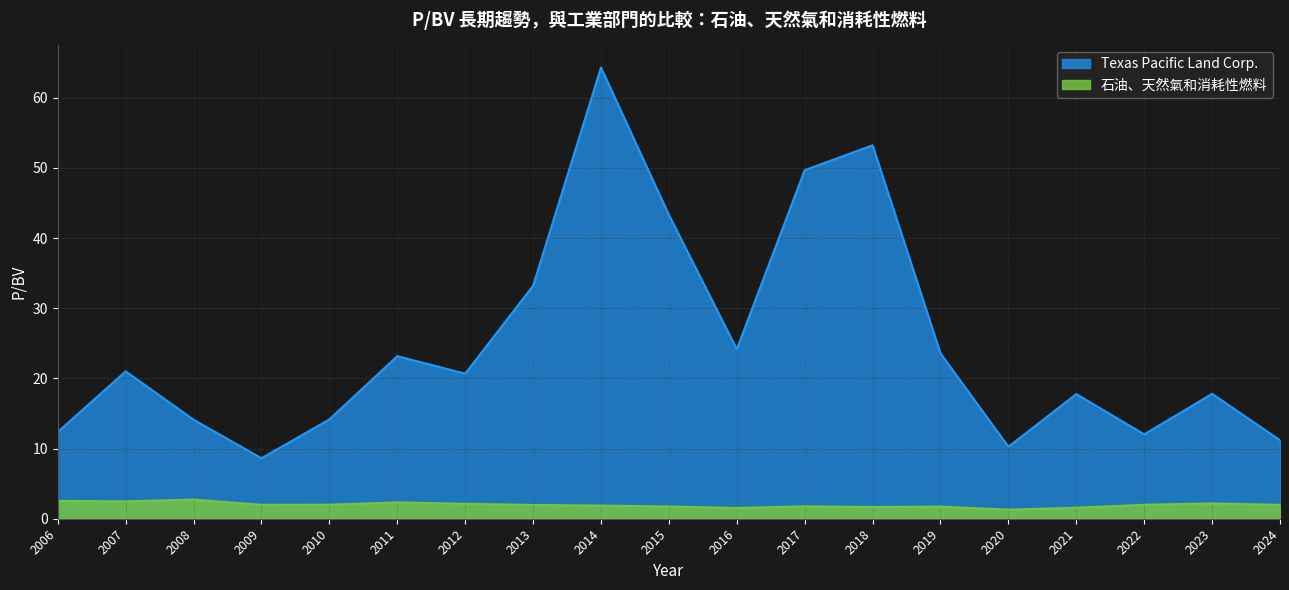

True or false: Texas Pacific Land Corp. and 石油、天然氣和消耗性燃料 cross at least once.

False